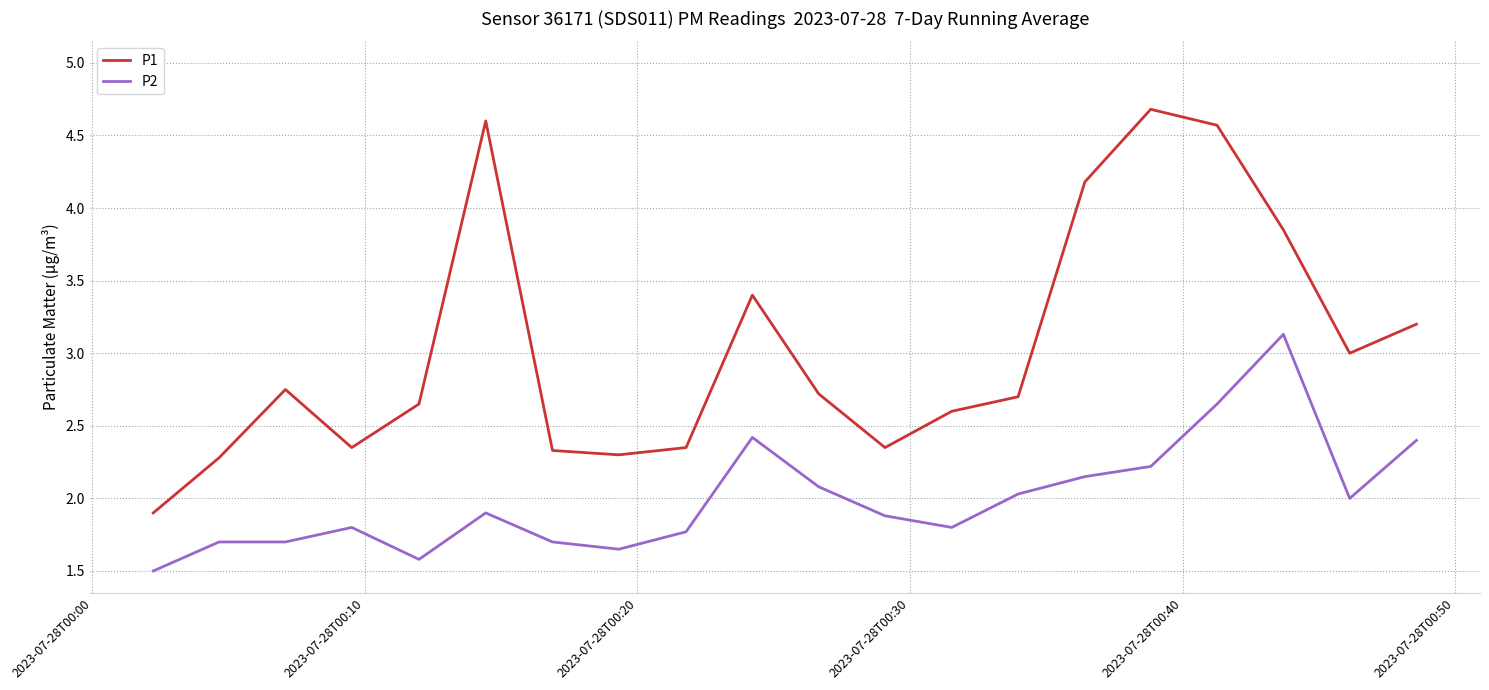

At how many categories does at least one series exceed 4?

4